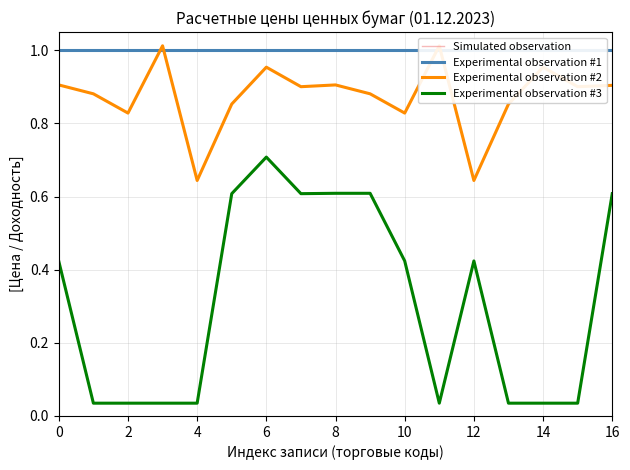

The Experimental observation #3 series shows 0.6 at 8. True or false?

True